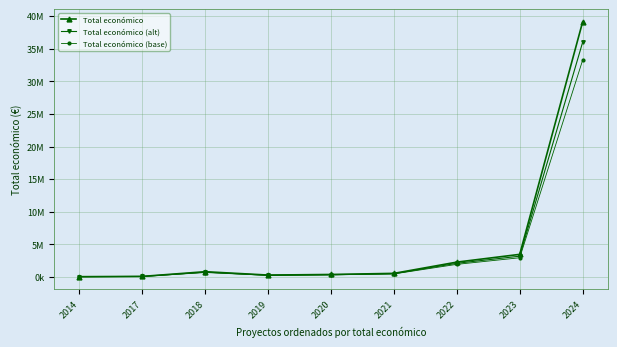

Which series changed the most between 2018 and 2020?

Total económico